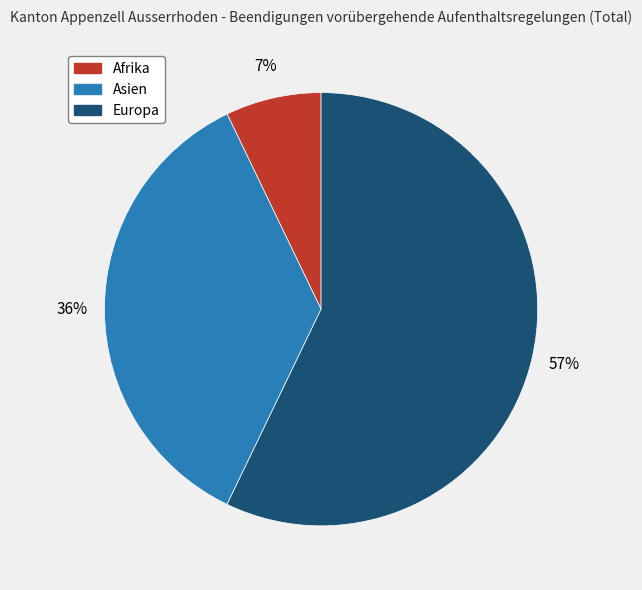

How many segments does this pie chart have?

3